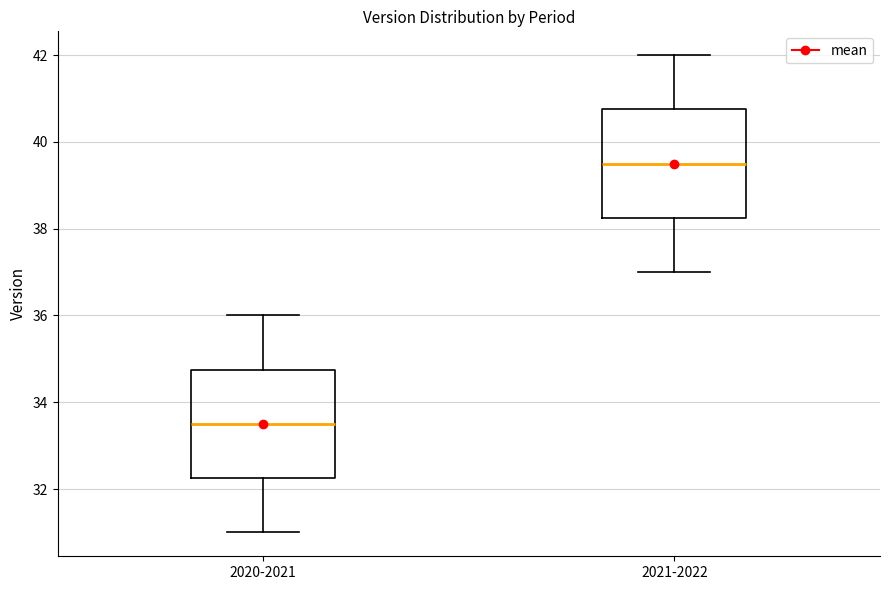

Reading left to right, read every box against the y-axis: the position of its median line, the range the box covers, and the ends of its whiskers. The values are not printed on the chart, so give them approximately, as read against the axis.

2020-2021: median 33.6, box 32.2 to 34.8, whiskers 31.0 to 36.0
2021-2022: median 39.6, box 38.2 to 40.8, whiskers 37.0 to 42.0